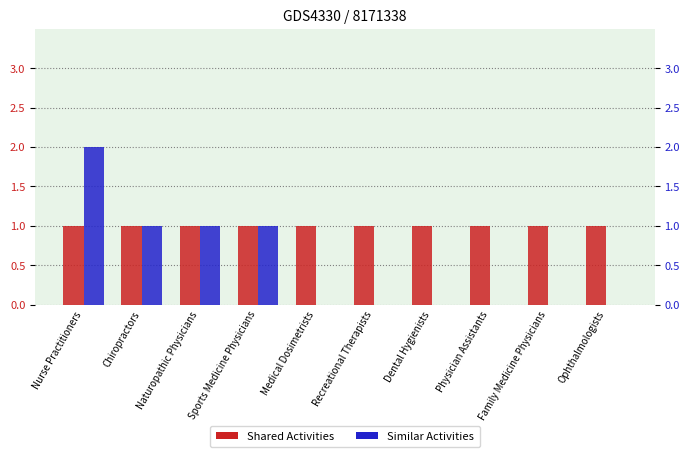

Which has a higher value, Ophthalmologists or Dental Hygienists?

Ophthalmologists